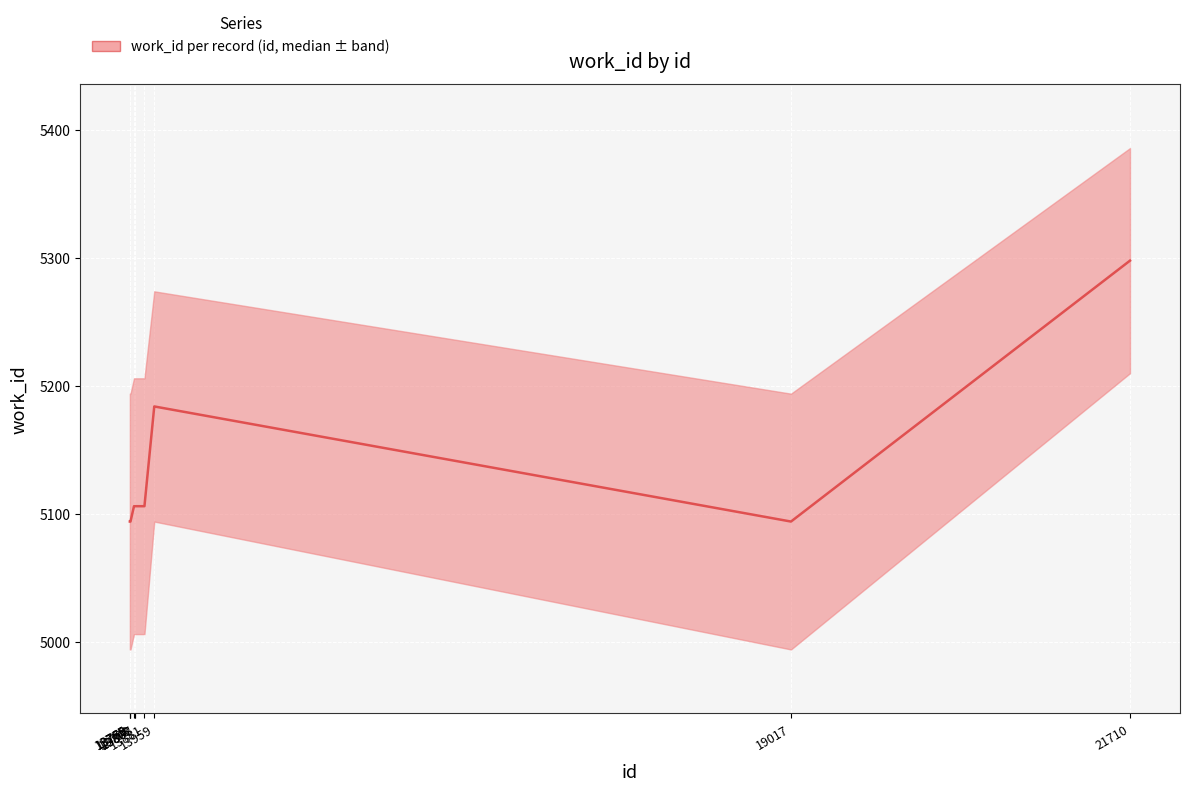

What is the difference between the values at 13765 and 13798?

12